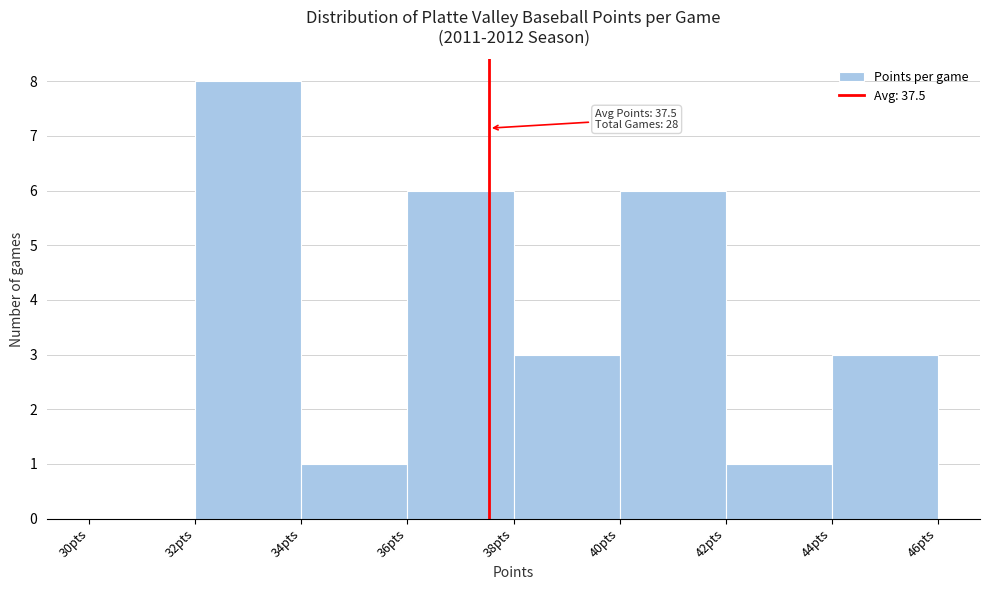

Over which range of the x-axis is the bar tallest?

32 to 34